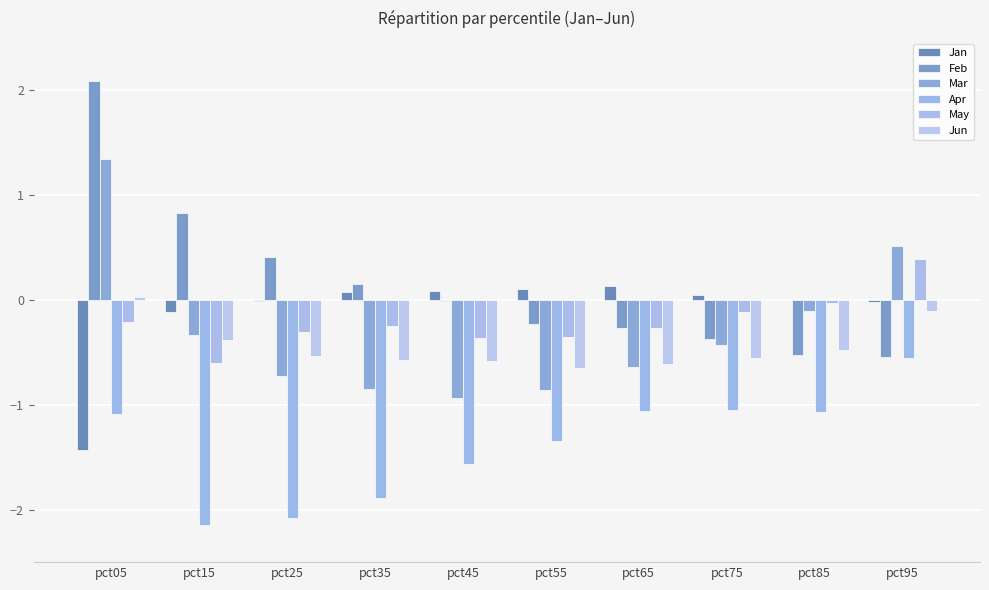

At which label does Apr reach its peak?

pct95